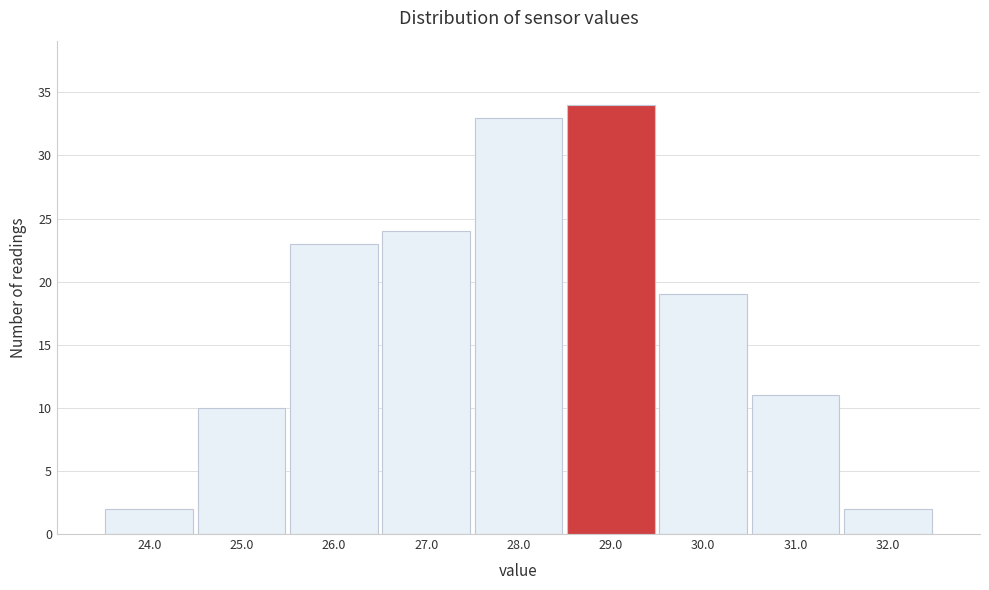

Reading right to left, what are all the values shown in this chart?

32.0=2	31.0=11	30.0=19	29.0=34	28.0=33	27.0=24	26.0=23	25.0=10	24.0=2